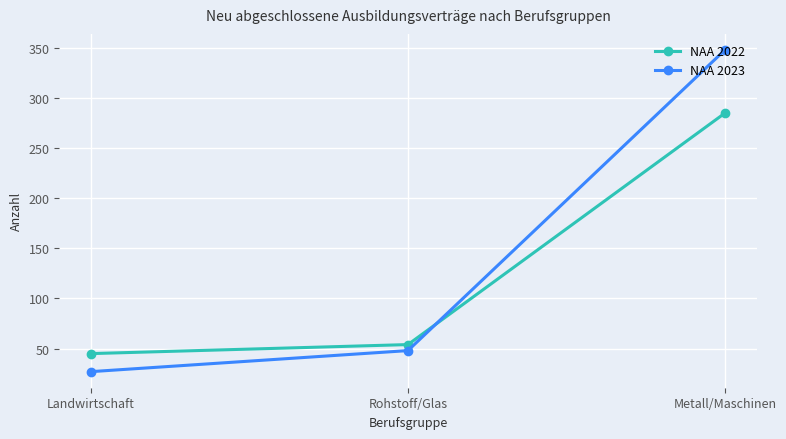

What is the sum of all NAA 2023 values?

423